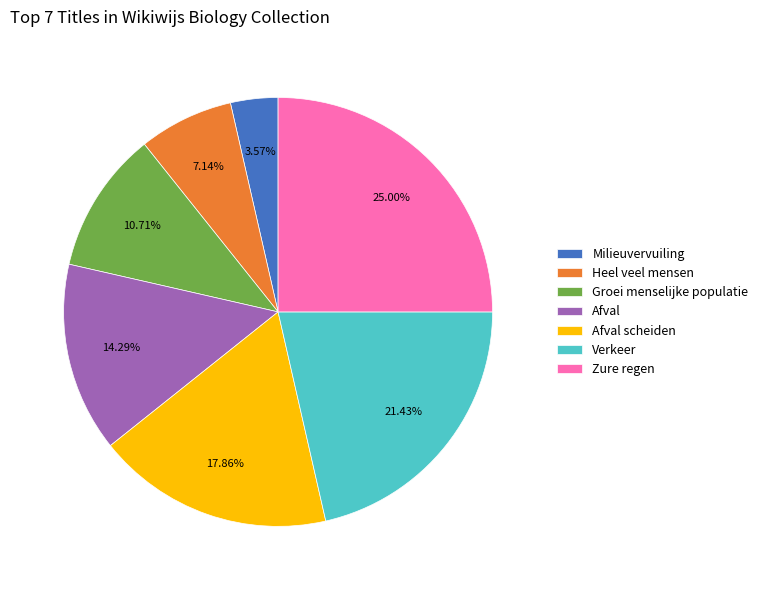

To the nearest percent, what portion does Heel veel mensen represent?

7%